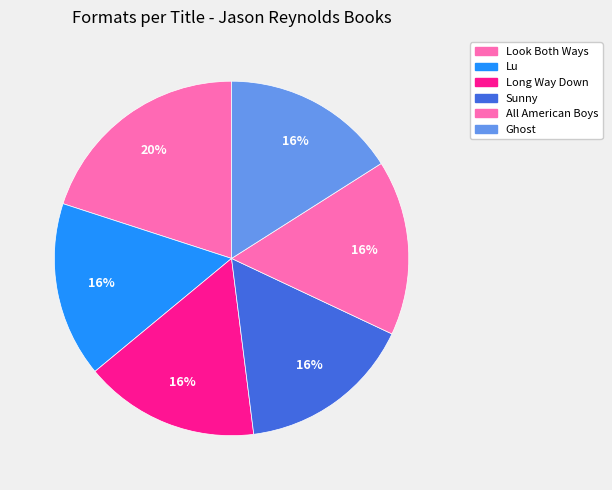

How many segments does this pie chart have?

6